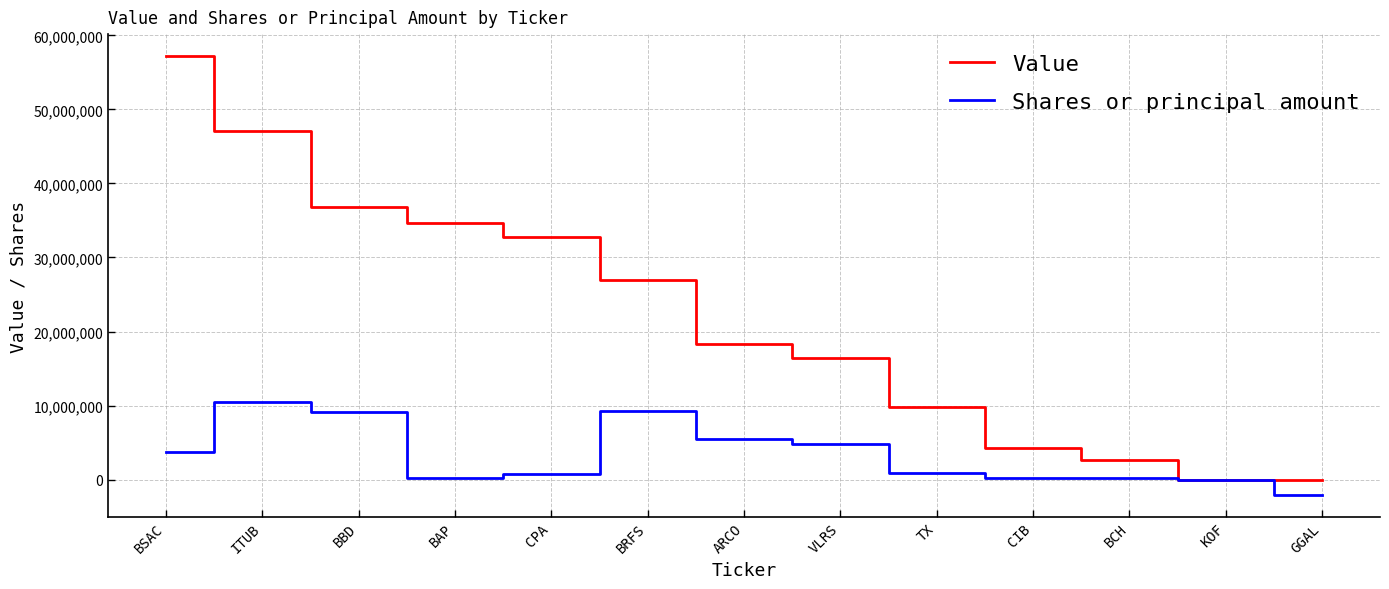

Where is Value nearest to the value 28605500?

BRFS